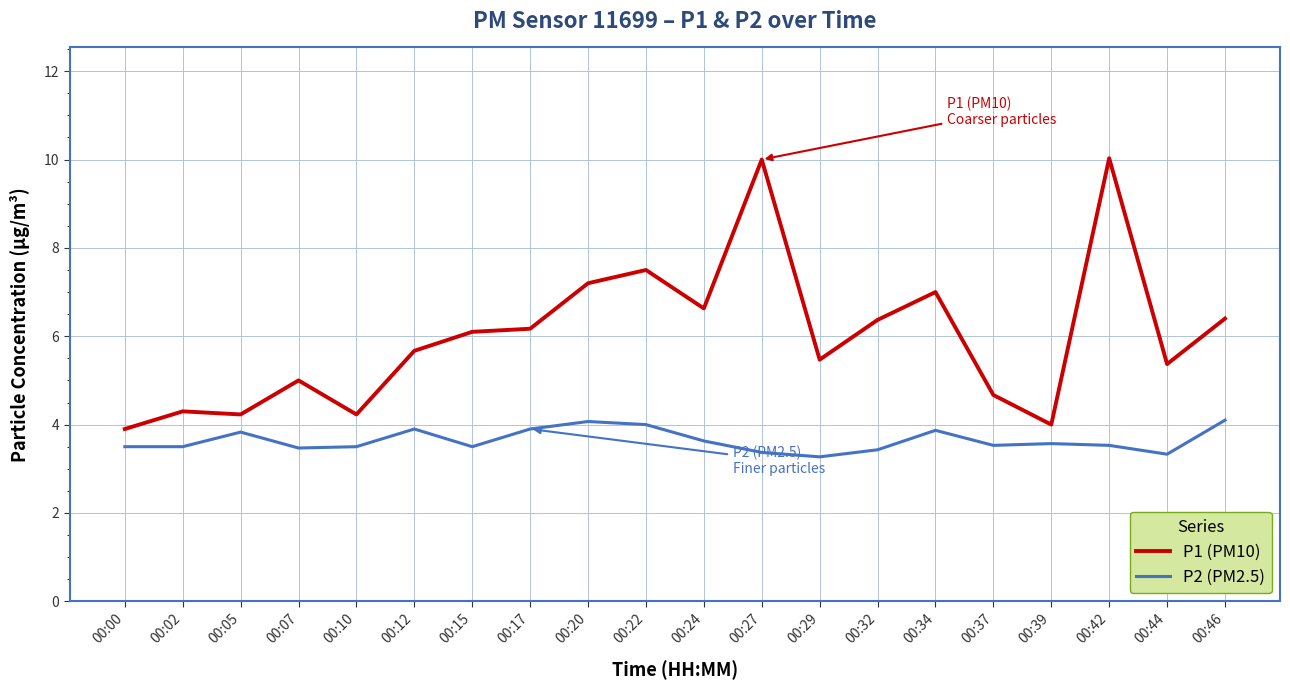

What is the difference between the maximum and minimum values in the P2 (PM2.5) series?

0.8